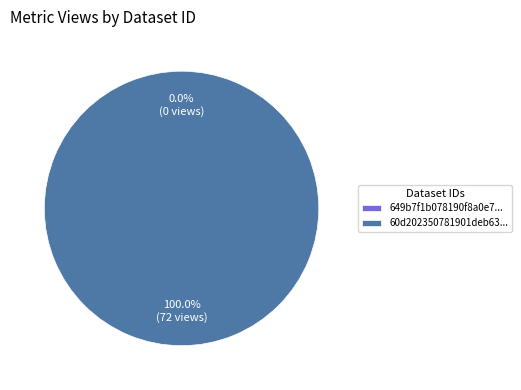

To the nearest percent, what is the difference between the 60d202350781901deb633293 and 649b7f1b078190f8a0e77196 slice percentages?

100%